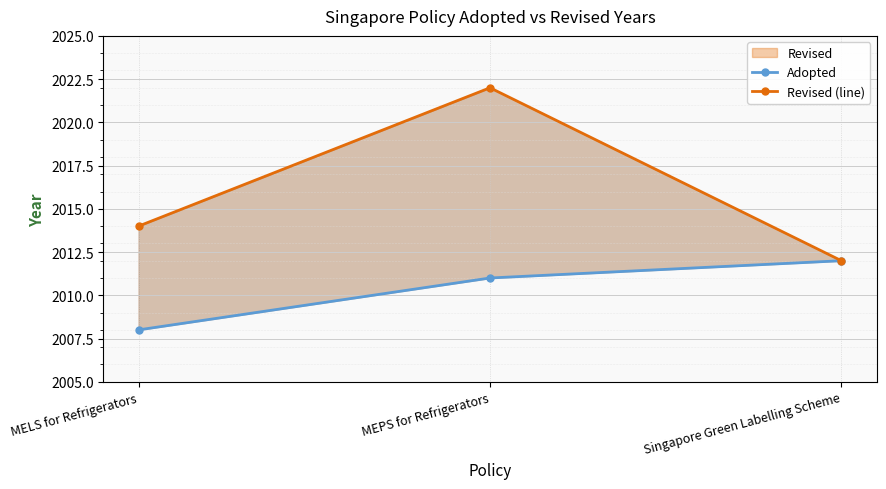

At which category does the chart reach its peak across all series?

MEPS for Refrigerators